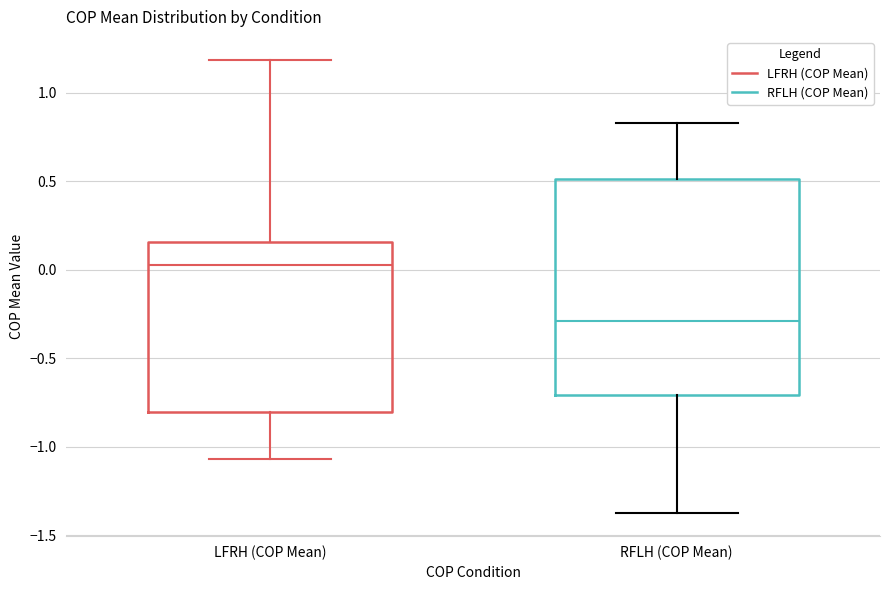

Which box has the lowest median line?

RFLH (COP Mean)